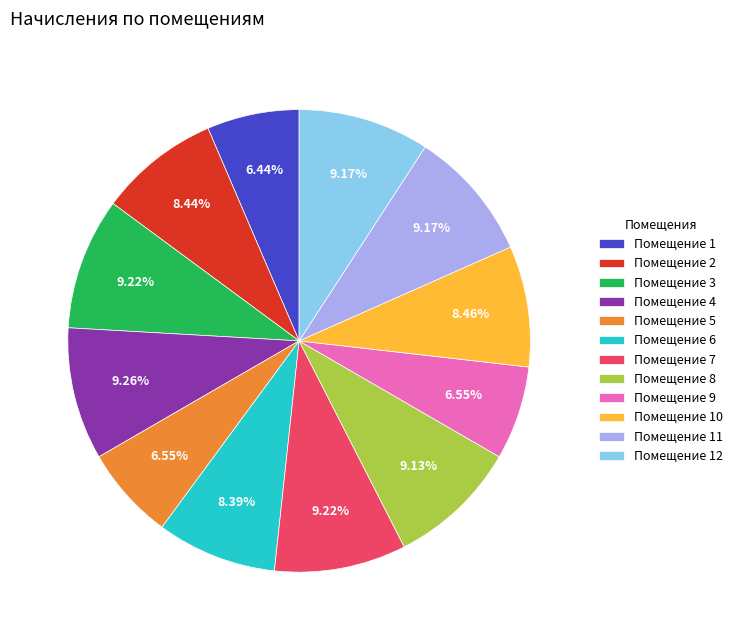

To the nearest percent, what is the difference between the largest and smallest slice percentages?

3%